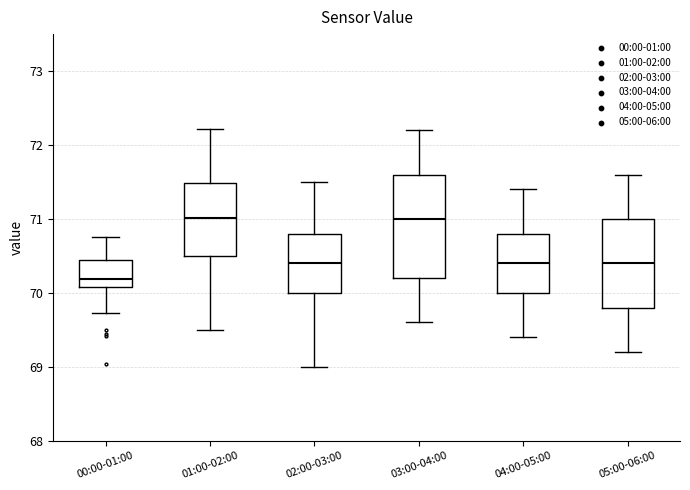

Which box is the tallest, from its lower edge to its upper edge?

03:00-04:00